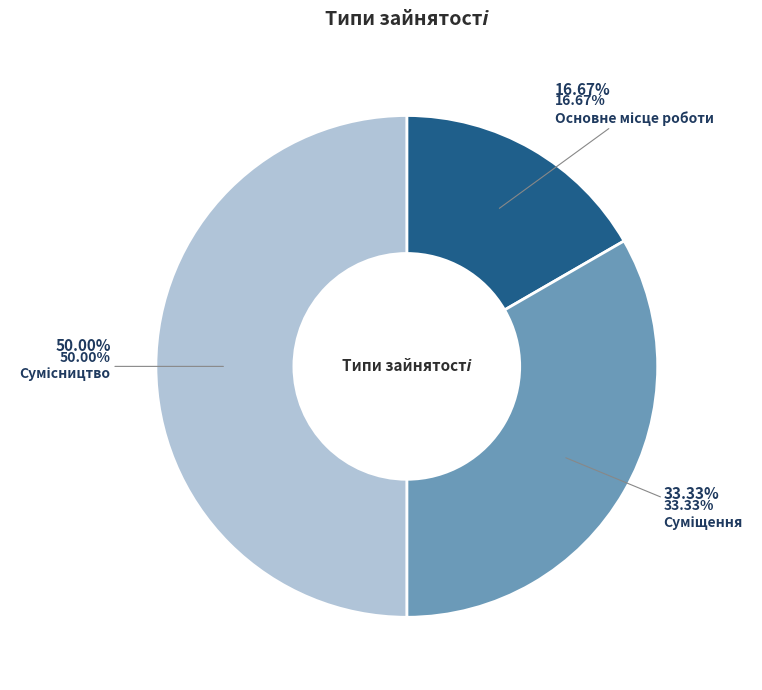

To the nearest percent, what portion does Суміщення represent?

33%